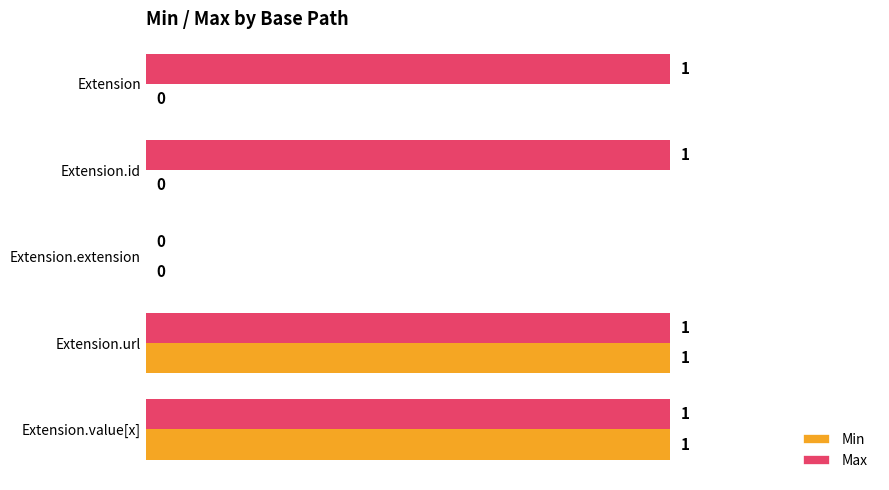

Which series has the largest total across all categories?

Max